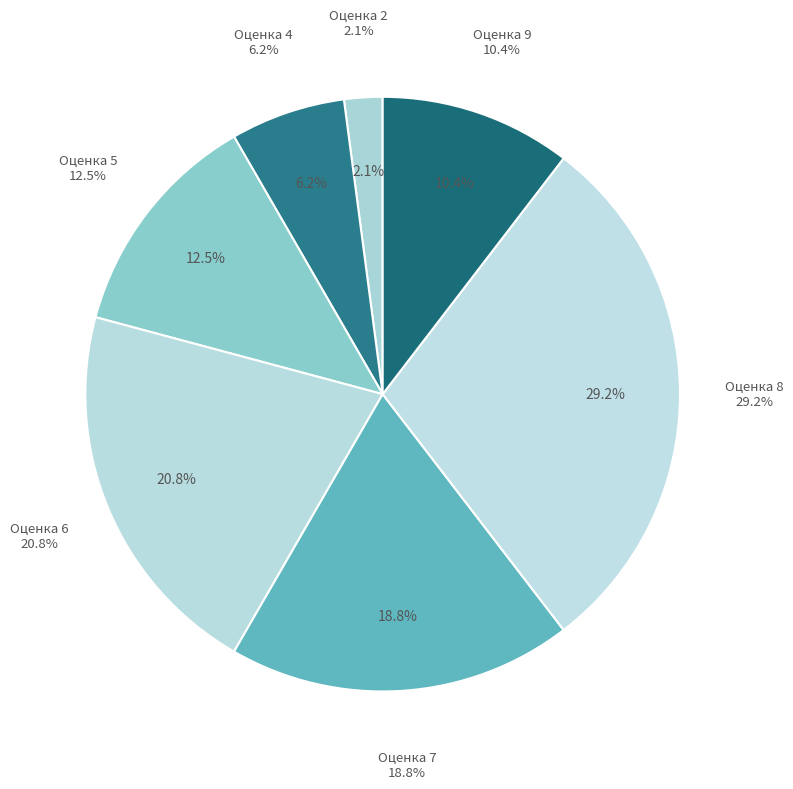

Is it true that 3 is 21% of the pie?

False